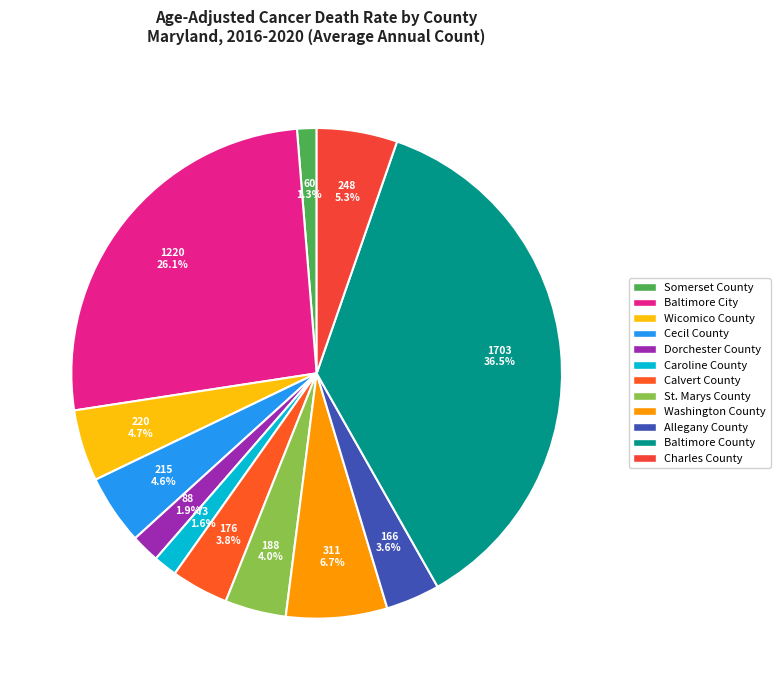

Combined, what portion of the pie is Wicomico County and Dorchester County?

6.6%